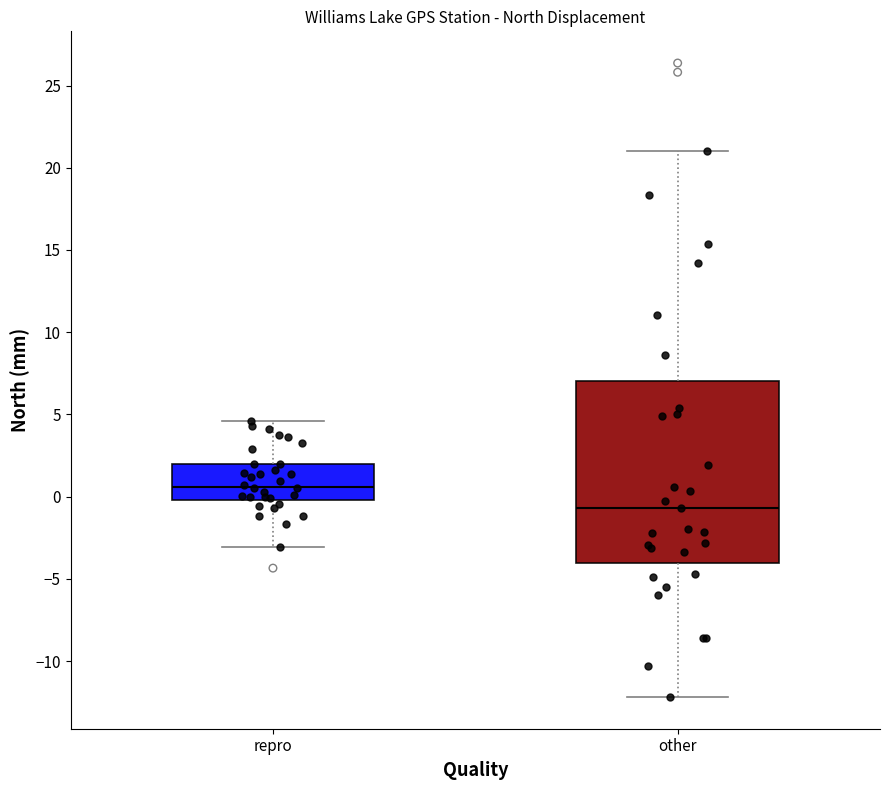

Which box's median line is the lowest?

other